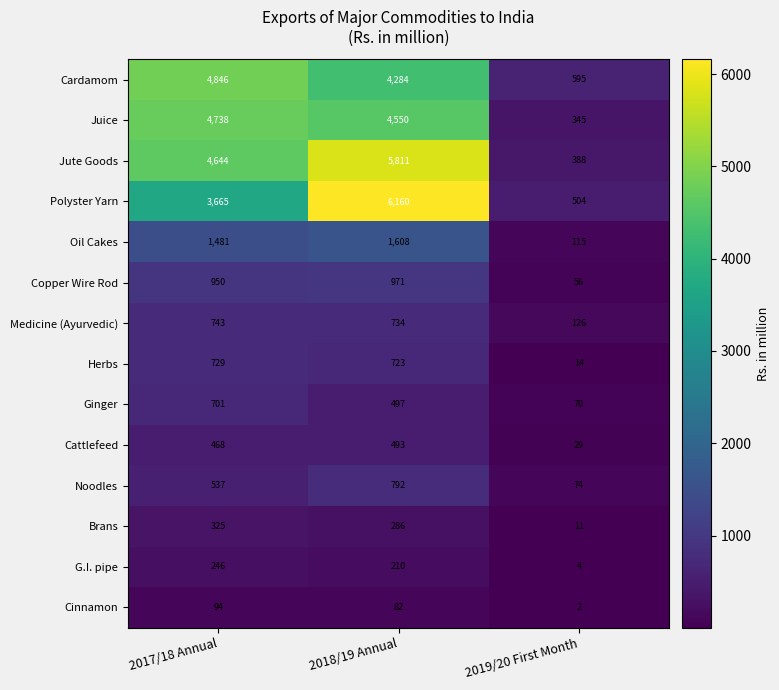

Between 2018/19 Annual and 2019/20 First Month, which series saw the biggest shift?

Polyster Yarn